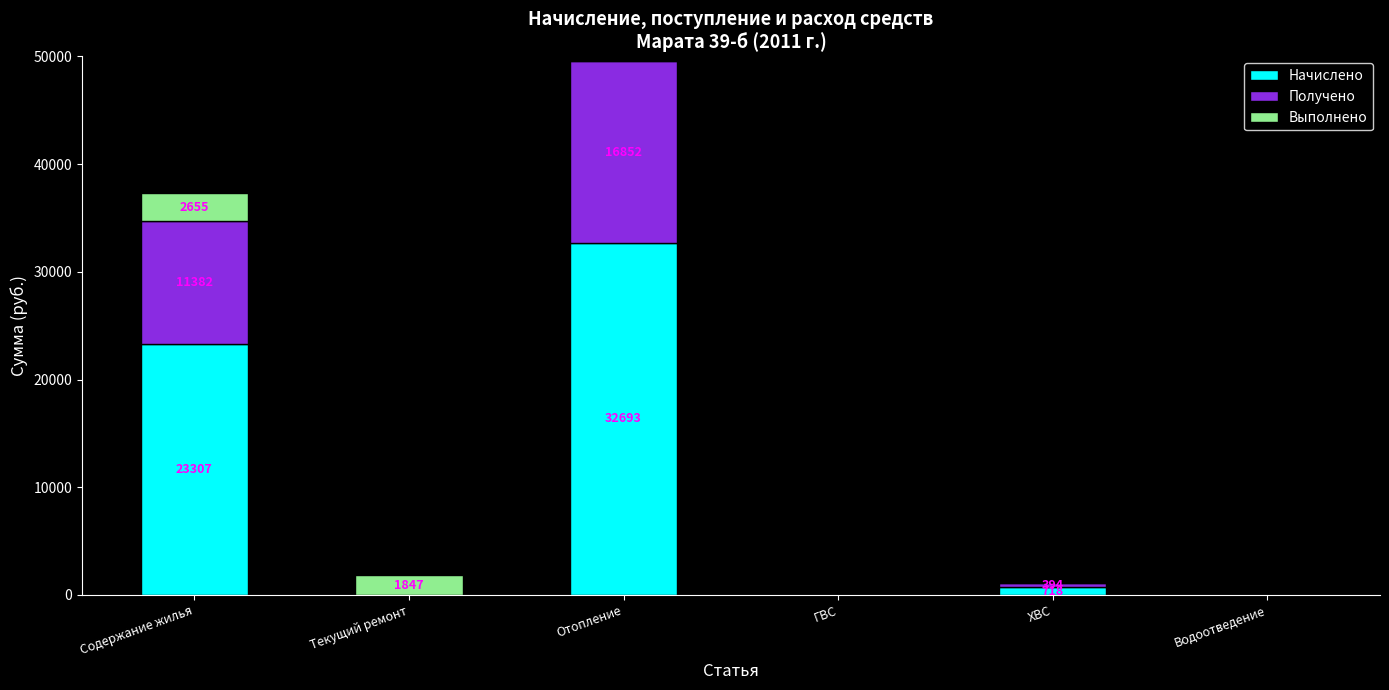

Reading left to right, what are the values for Начислено?

Содержание жилья=23307.7	Текущий ремонт=0.0	Отопление=32693.8	ГВС=0.0	ХВС=718.1	Водоотведение=0.0